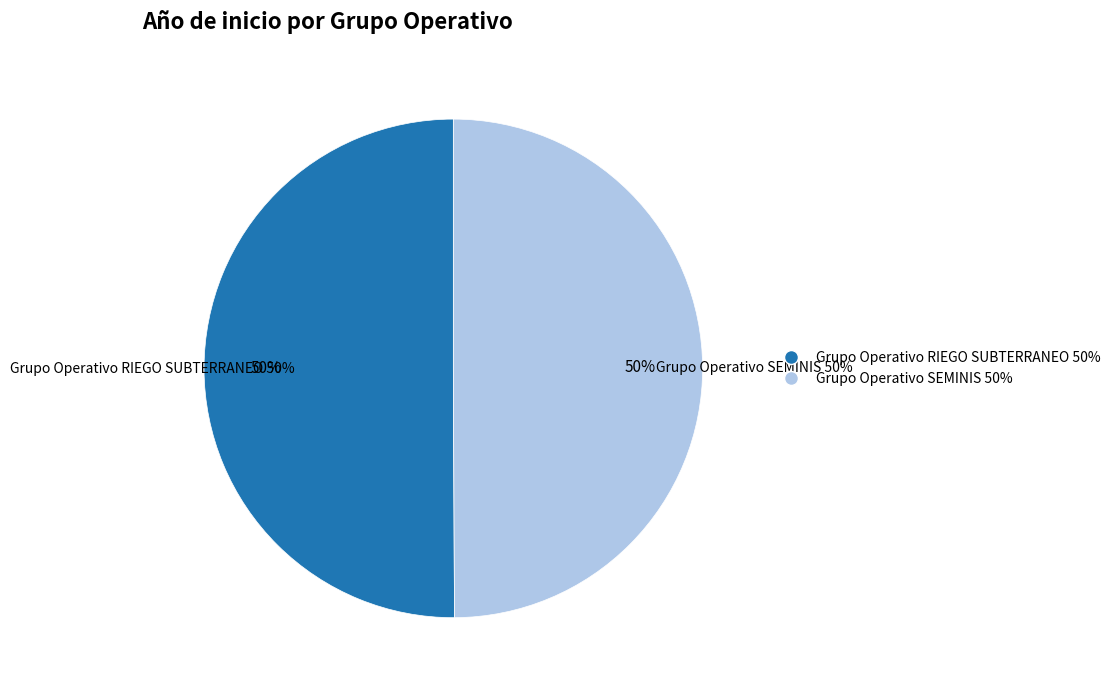

Approximately how many times larger is the value at Grupo Operativo SEMINIS compared to Grupo Operativo RIEGO SUBTERRANEO?

1.0